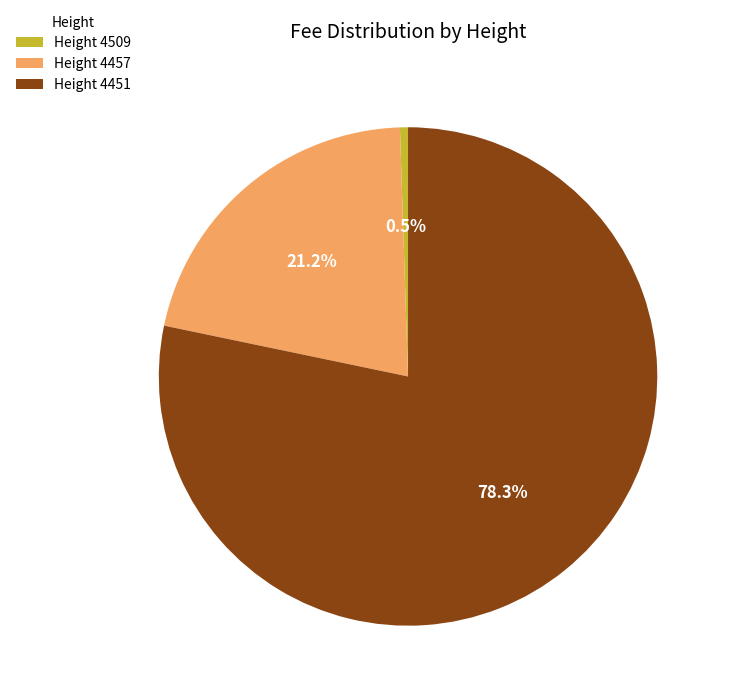

What percentage do Height 4457 and Height 4451 together represent?

99.5%